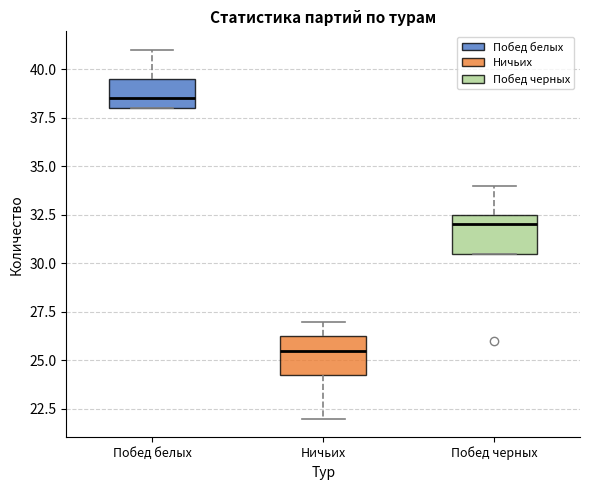

Reading left to right, transcribe this box plot: for each box, give where its median line is, the range the box spans, and where its two whiskers end, as read against the y-axis. The values are not printed on the chart, so give them approximately, as read against the axis.

Побед белых: median 38.5, box 38.0 to 39.5, whiskers 38.0 to 41.0
Ничьих: median 25.5, box 24.5 to 26.5, whiskers 22.0 to 27.0
Побед черных: median 32.0, box 30.5 to 32.5, whiskers 30.5 to 34.0